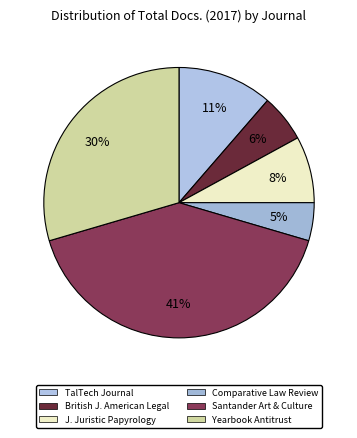

How many slices are in this pie chart?

6